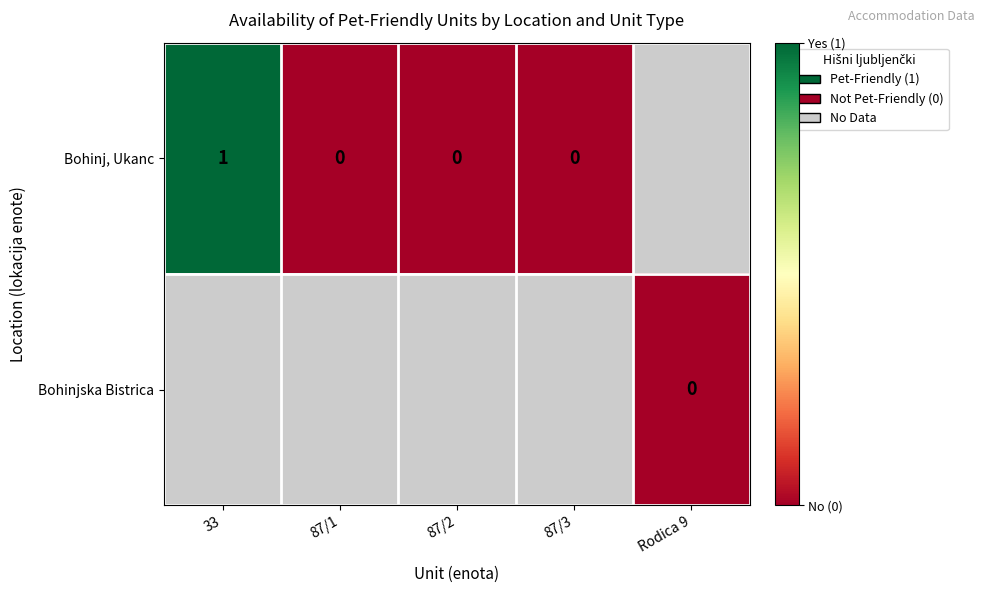

What is the sum of the Bohinj, Ukanc values at 33 and 87/1?

1.0